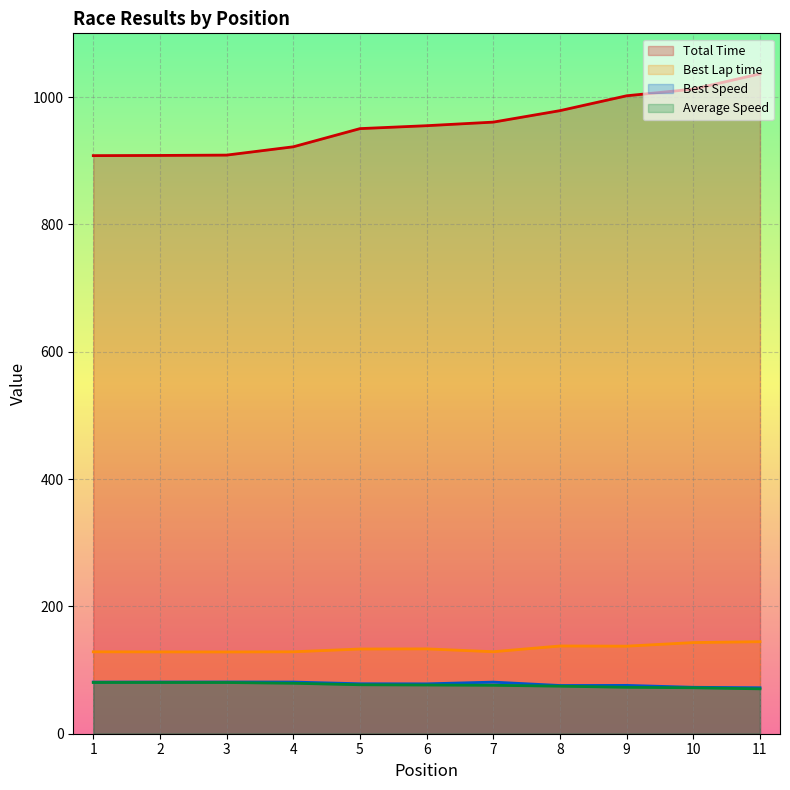

True or false: Average Speed and Best Speed cross at least once.

False